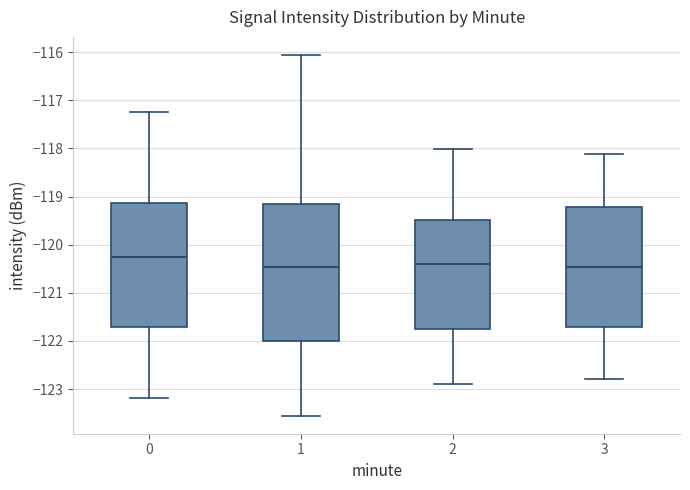

Reading left to right, read every box against the y-axis: the position of its median line, the range the box covers, and the ends of its whiskers. The values are not printed on the chart, so give them approximately, as read against the axis.

0: median -120.3, box -121.7 to -119.1, whiskers -123.2 to -117.2
1: median -120.5, box -122.0 to -119.2, whiskers -123.6 to -116.1
2: median -120.4, box -121.8 to -119.5, whiskers -122.9 to -118.0
3: median -120.5, box -121.7 to -119.2, whiskers -122.8 to -118.1